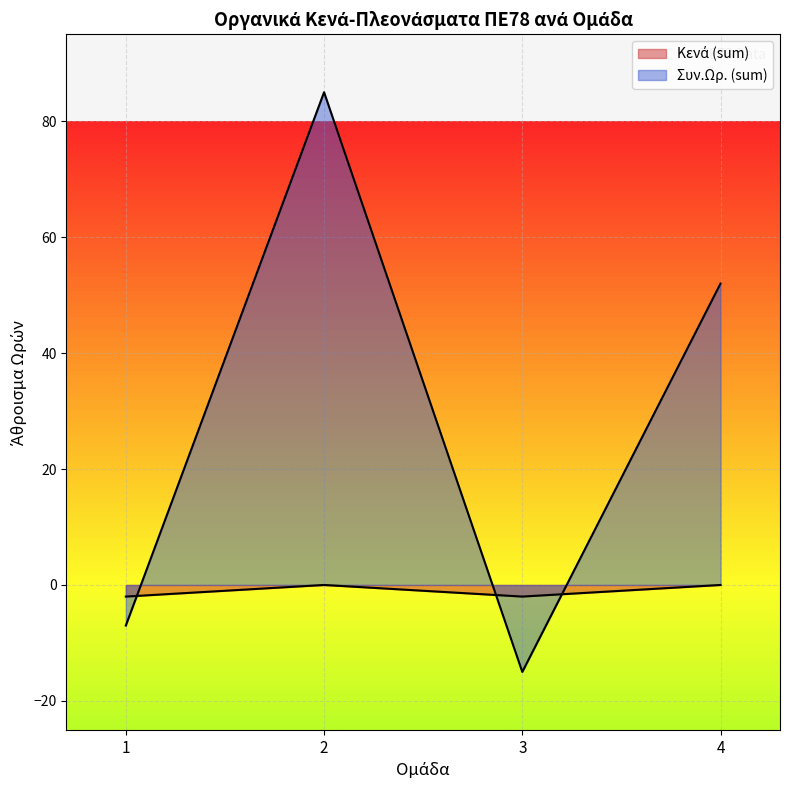

How many categories are shown in the chart?

4